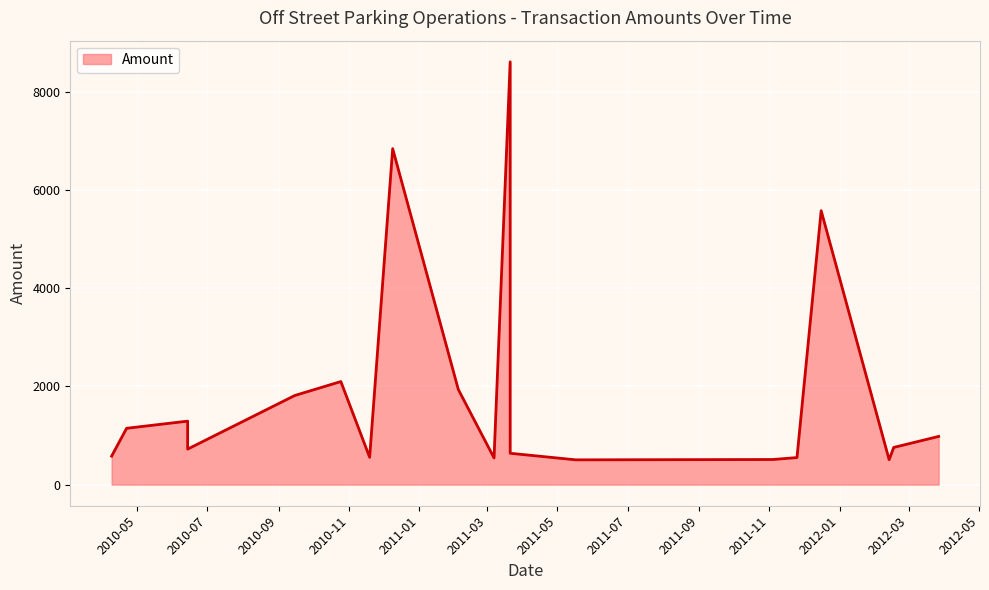

Is it true that the value at 2010-04-09 is 995.0?

False